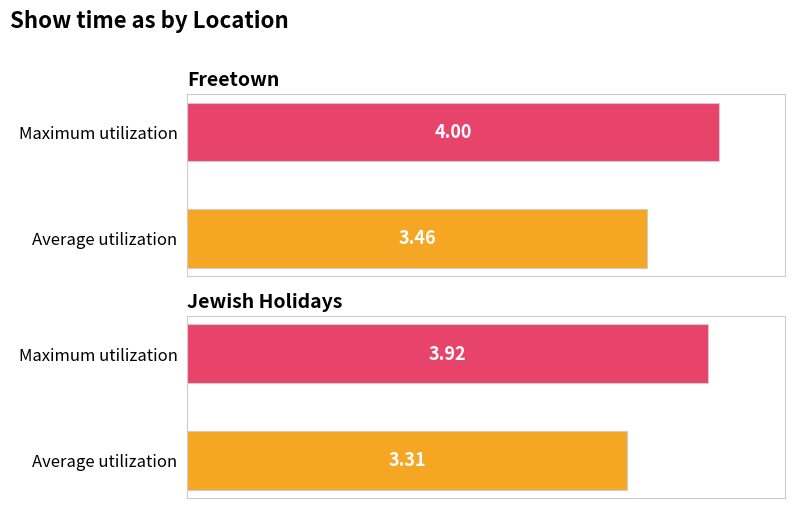

Is it true that Maximum utilization equals 6.3 at Jewish Holidays?

False